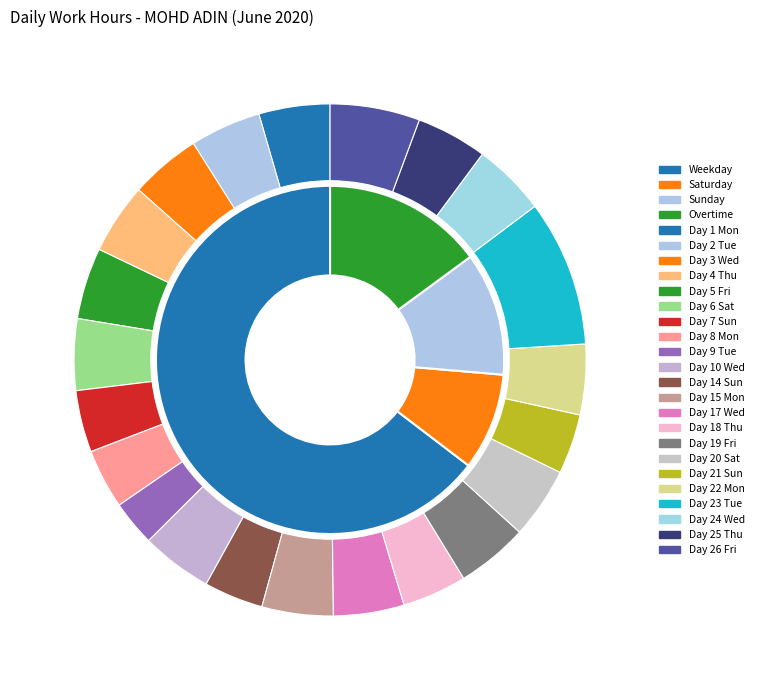

Rank the categories by value from lowest to highest.

Day 9 Tue, Day 14 Sun, Day 8 Mon, Day 21 Sun, Day 7 Sun, Day 18 Thu, Day 22 Mon, Day 4 Thu, Day 17 Wed, Day 25 Thu, Day 2 Tue, Day 3 Wed, Day 1 Mon, Day 10 Wed, Day 15 Mon, Day 20 Sat, Day 6 Sat, Day 5 Fri, Day 19 Fri, Day 24 Wed, Day 26 Fri, Day 23 Tue